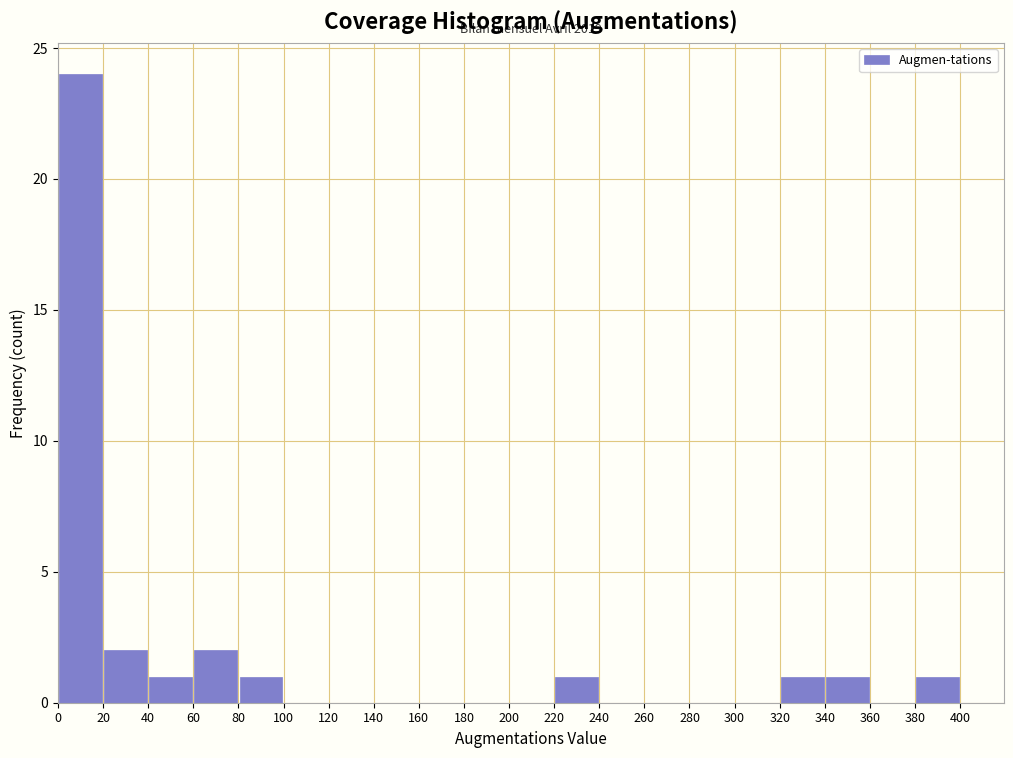

Over which range of the x-axis is the bar tallest?

0 to 20